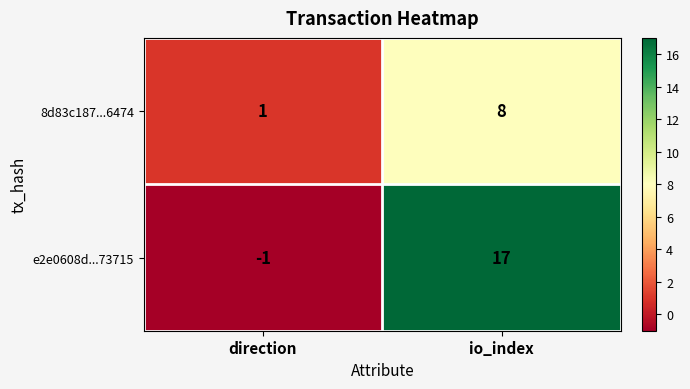

At which category is the sum across all series the highest?

io_index